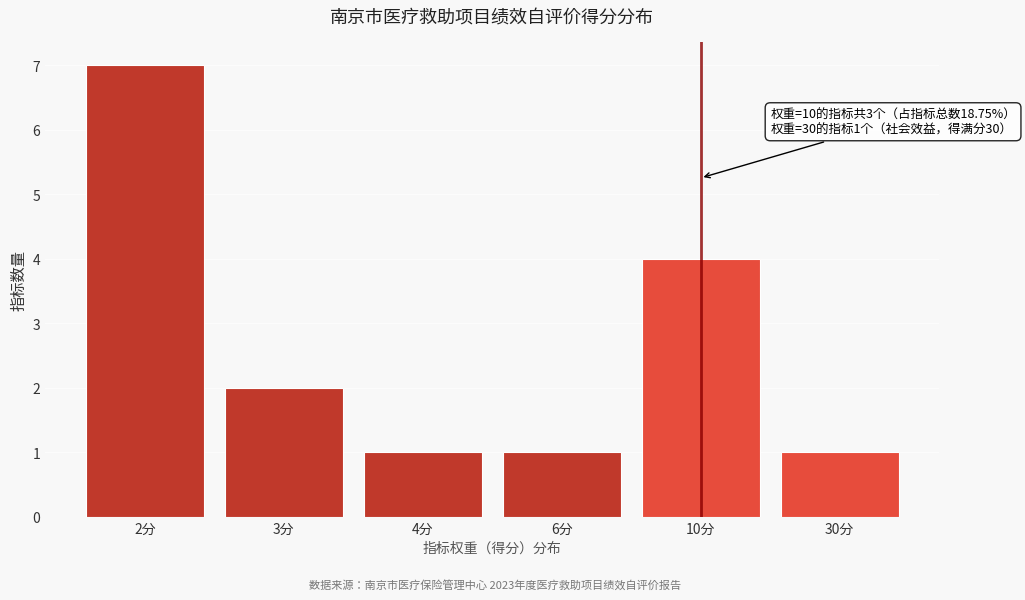

Reading left to right, transcribe all the data shown in this chart.

2分=7	3分=2	4分=1	6分=1	10分=4	30分=1